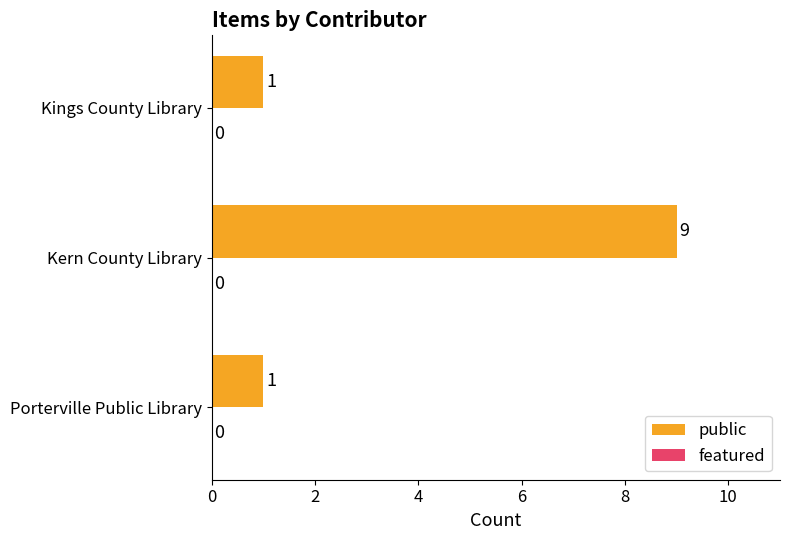

The value at Porterville Public Library is 1. True or false?

True